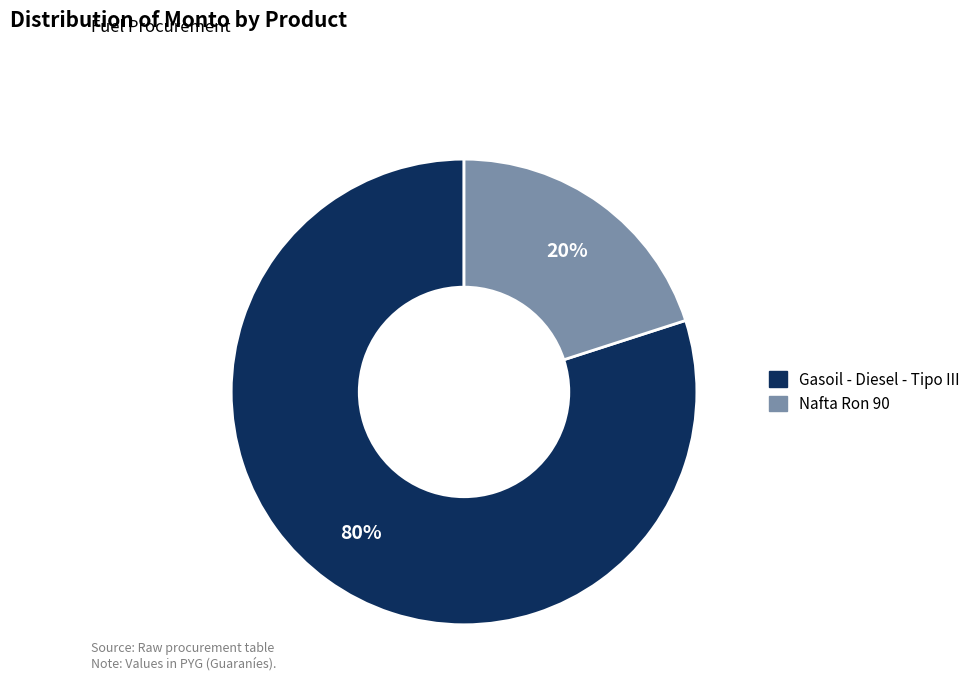

Is the sum of Nafta Ron 90 and Gasoil - Diesel - Tipo III greater than half?

Yes